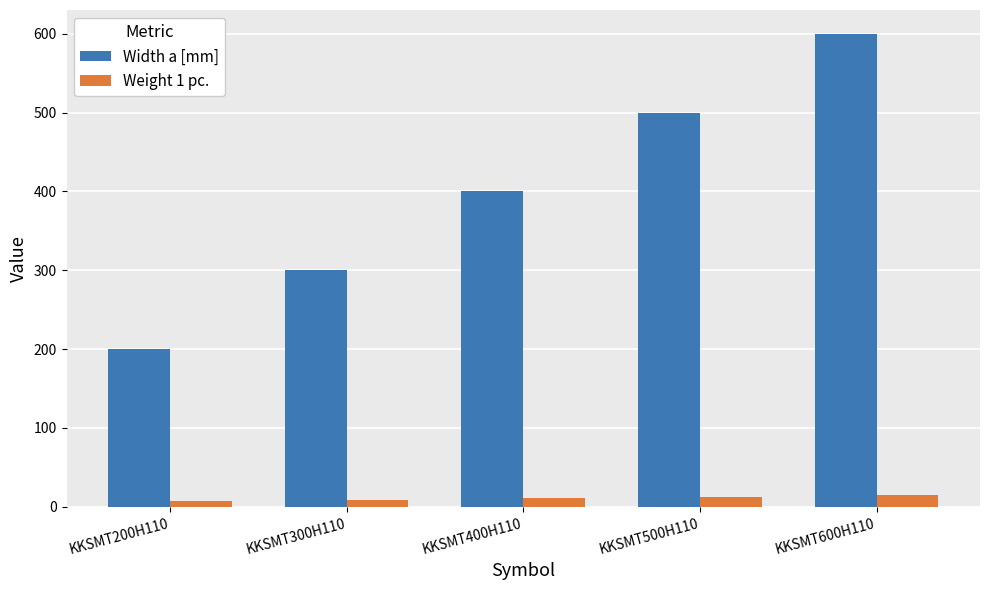

Which series has the widest spread of values?

Width a [mm]